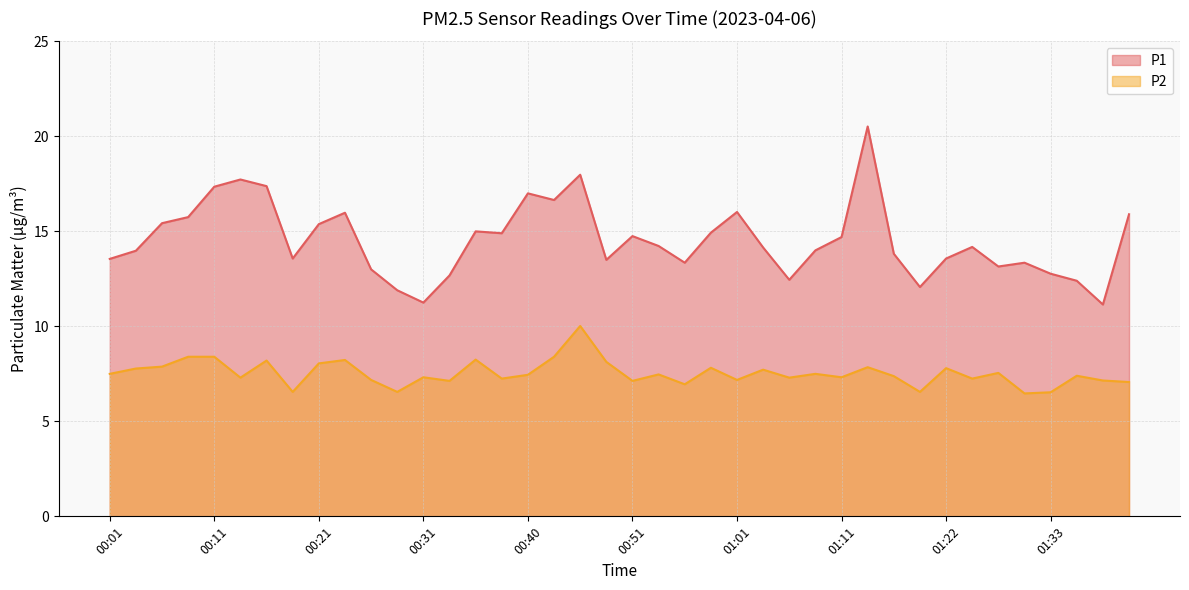

Is the value of P2 at 00:35 greater than the value of P1 at 00:43?

No